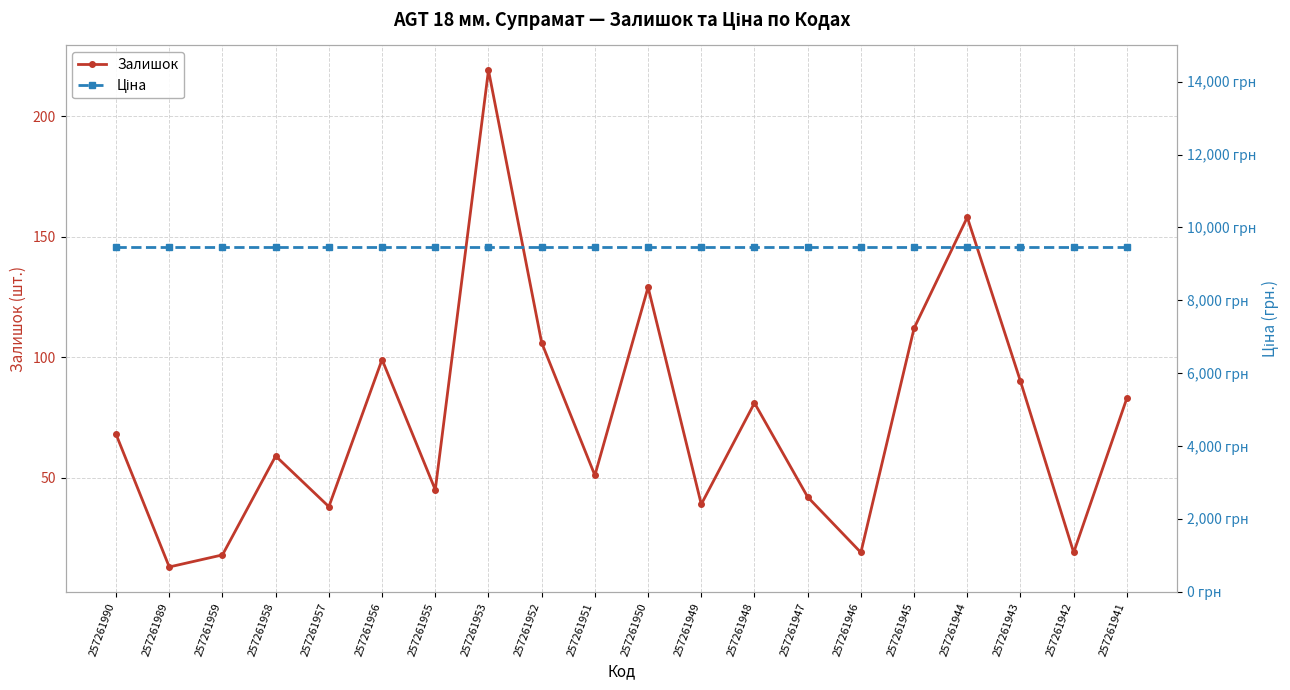

True or false: Ціна and Залишок cross at least once.

False